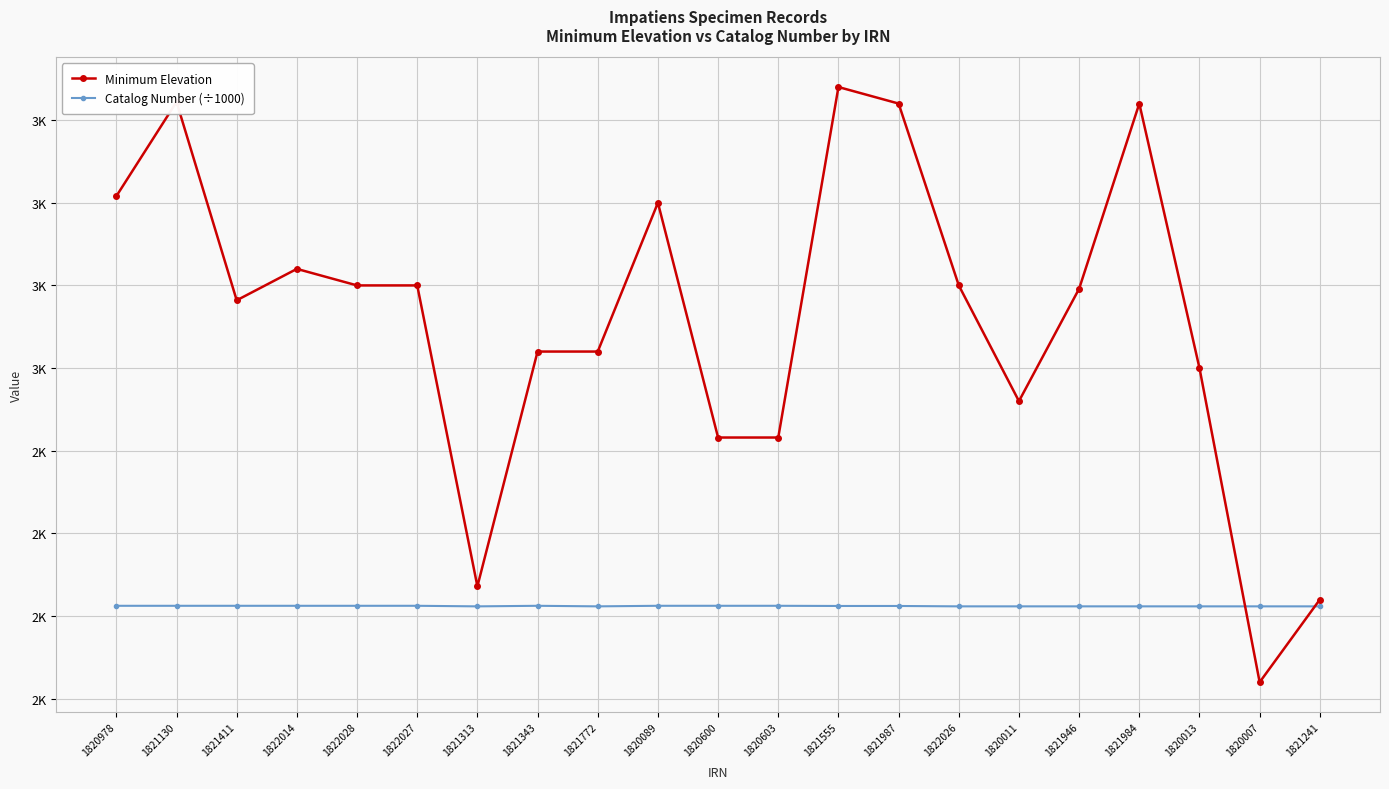

What is the difference between the maximum and minimum values in the Minimum Elevation series?

1800.0